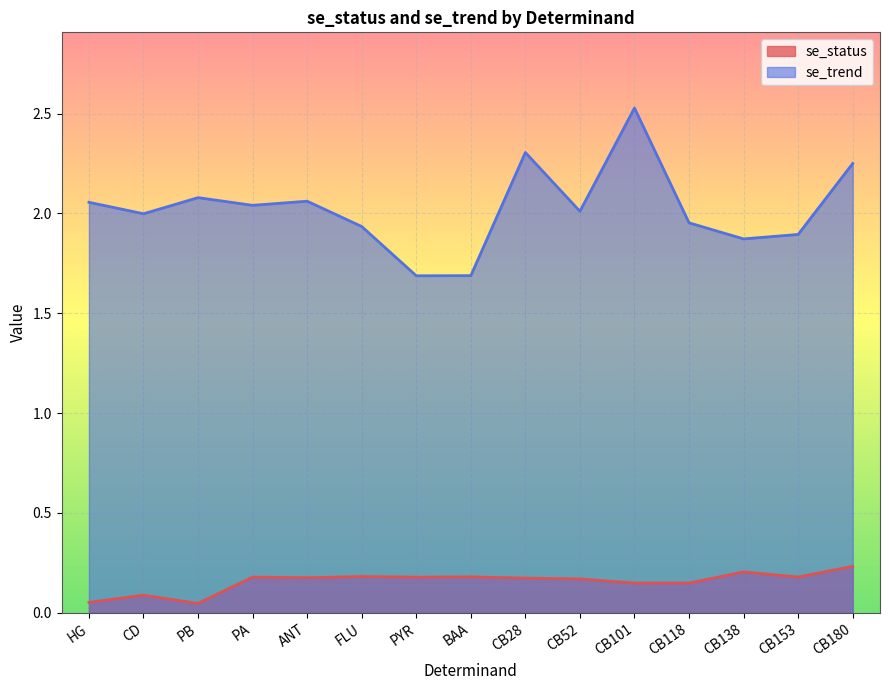

Reading right to left, list all the values displayed in this chart.

se_status: 0.2	0.2	0.2	0.1	0.1	0.2	0.2	0.2	0.2	0.2	0.2	0.2	0.0	0.1	0.1
se_trend: 2.3	1.9	1.9	2.0	2.5	2.0	2.3	1.7	1.7	1.9	2.1	2.0	2.1	2.0	2.1